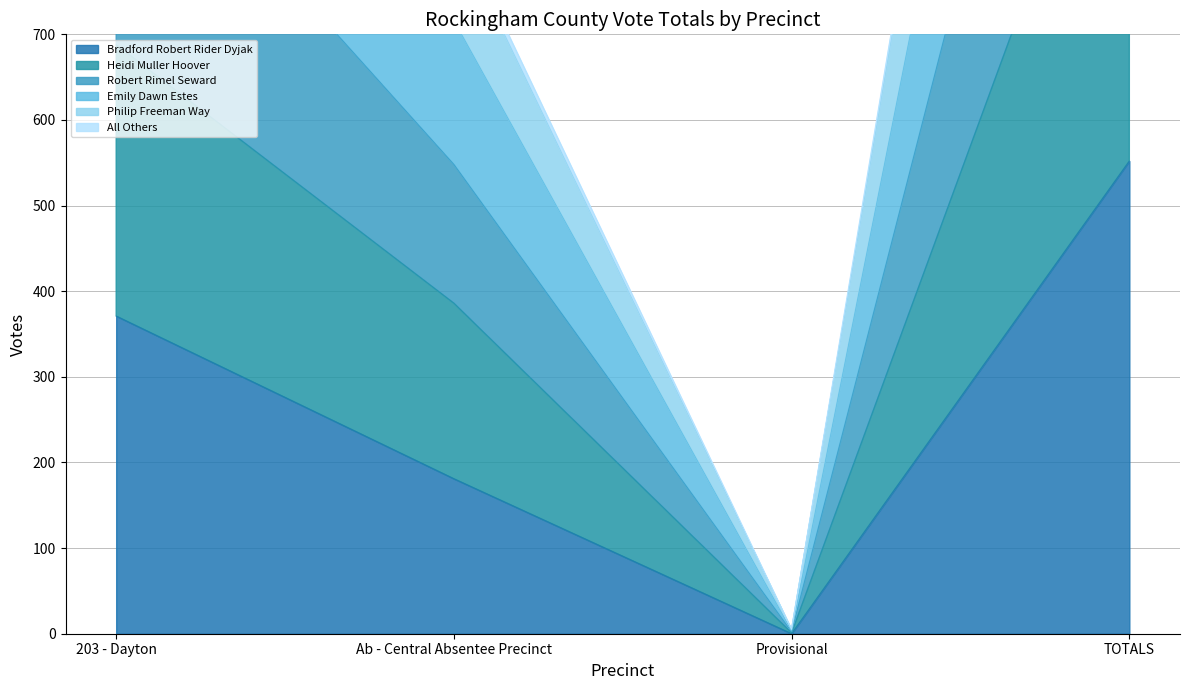

How many values in the Emily Dawn Estes series exceed 688?

1